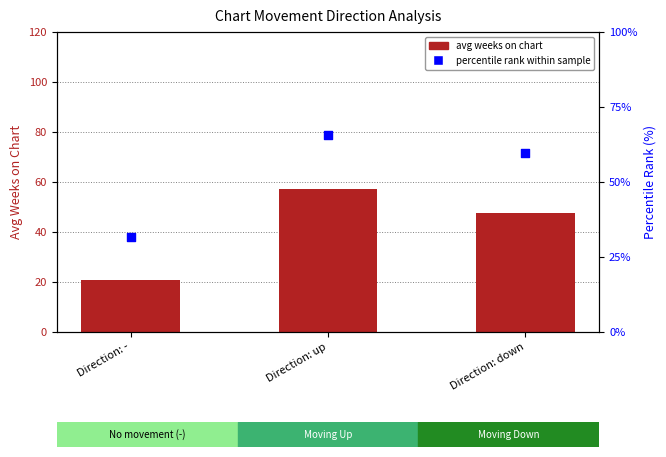

Which series contains the lowest Y value?

avg weeks on chart